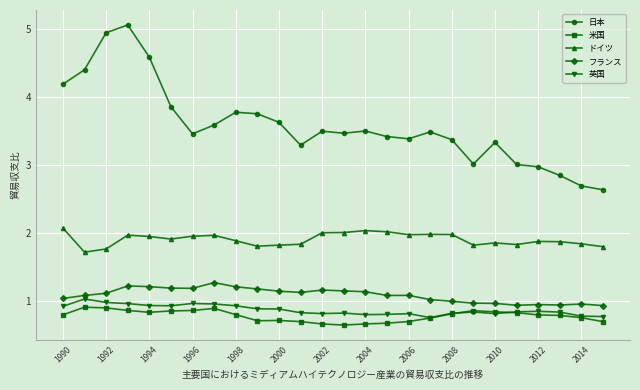

Is this an area chart (filled region under the line)?

No